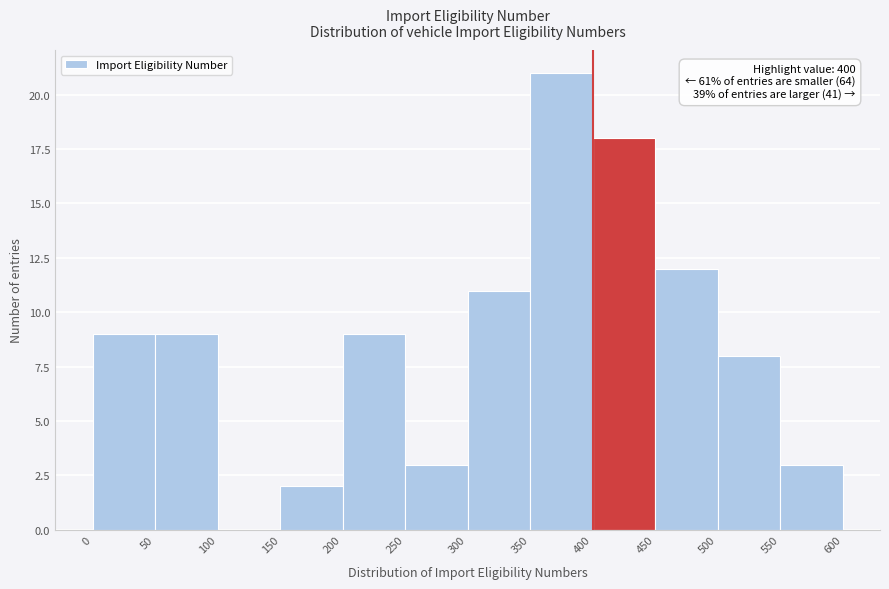

Over which range of the x-axis is the bar tallest?

350 to 400